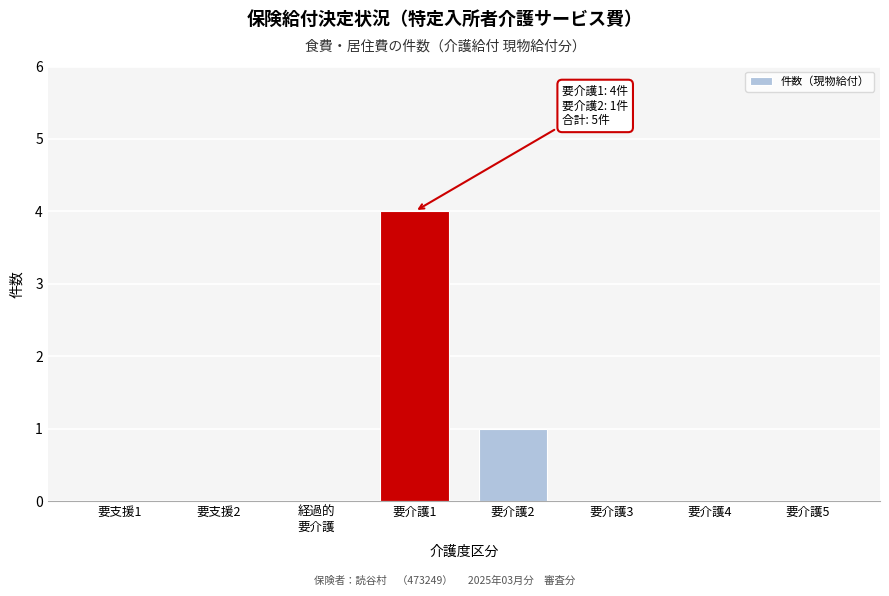

At which category does the chart reach its peak across all series?

要介護1